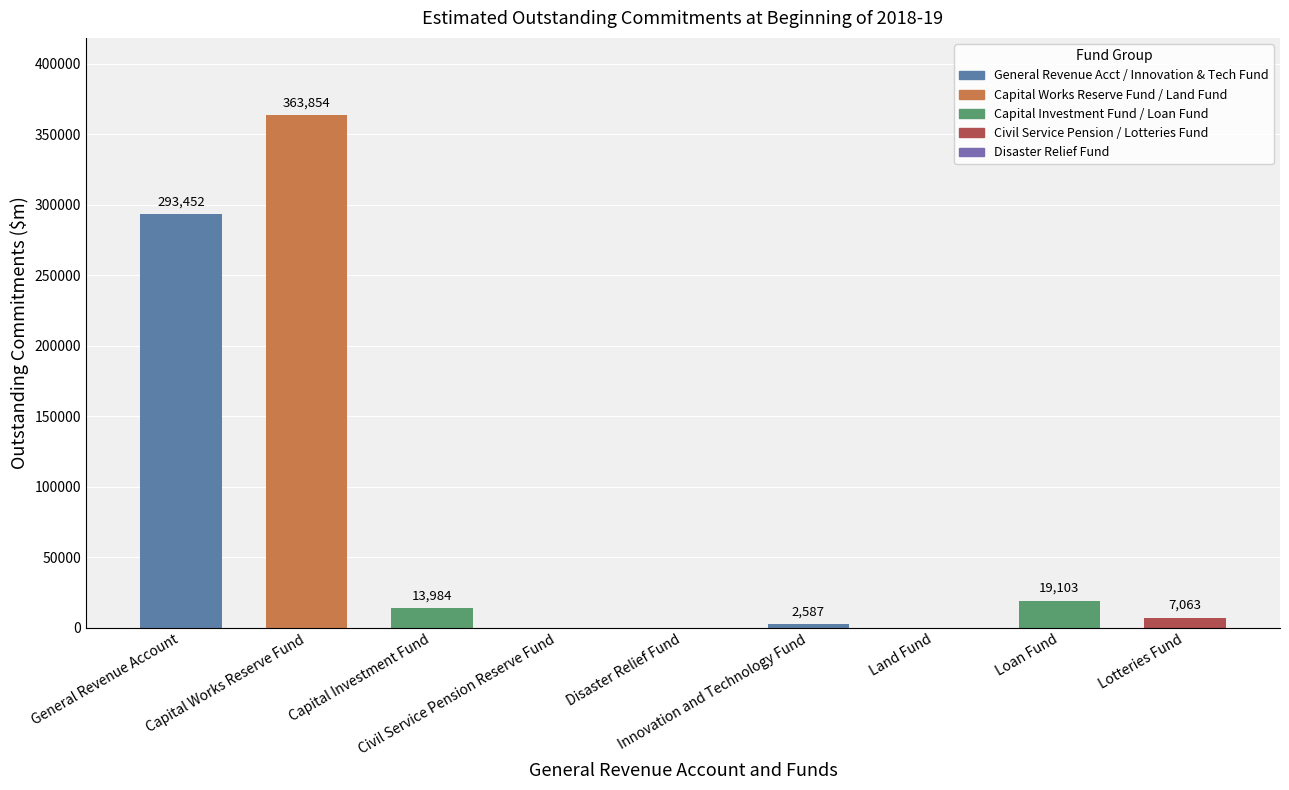

Reading left to right, list all the values displayed in this chart.

General Revenue Account=293452	Capital Works Reserve Fund=363854	Capital Investment Fund=13984	Civil Service Pension Reserve Fund=0	Disaster Relief Fund=0	Innovation and Technology Fund=2587	Land Fund=0	Loan Fund=19103	Lotteries Fund=7063